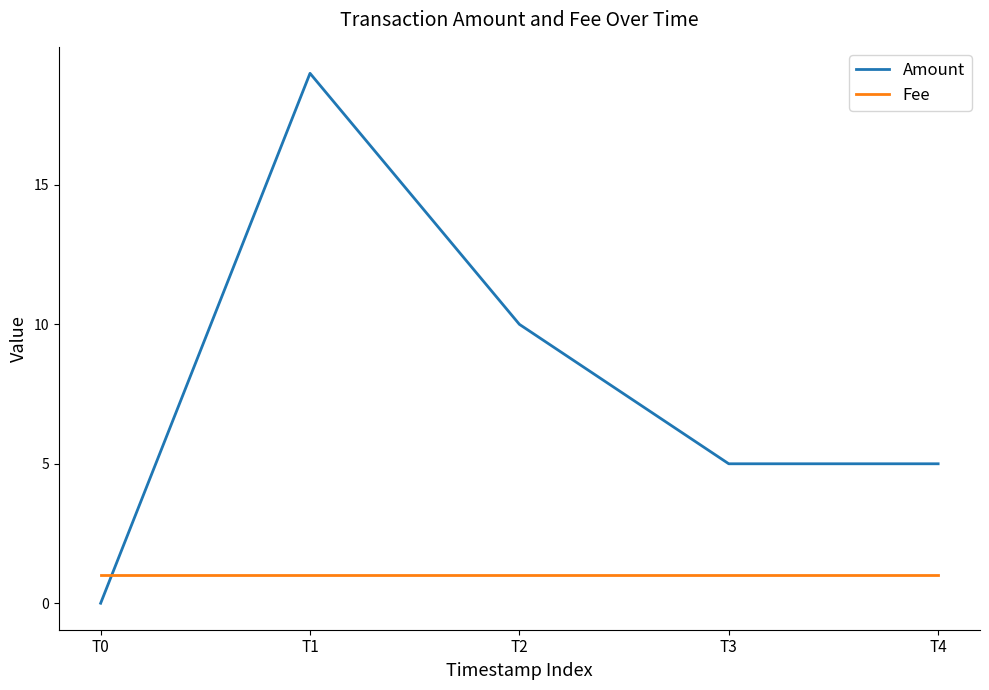

What is the sum of all Amount values?

39